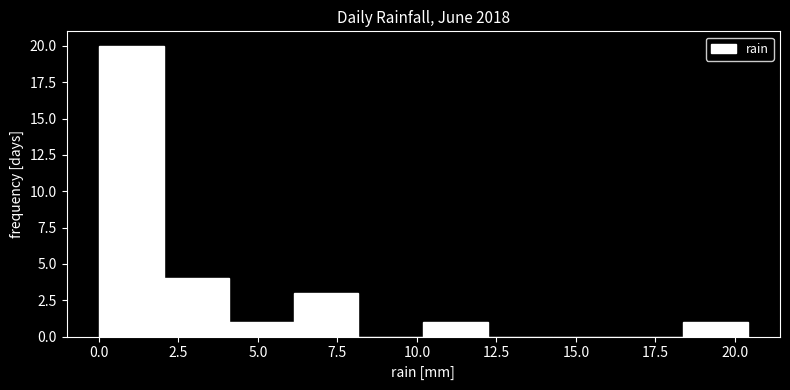

Which range on the x-axis has the tallest bar?

0.0 to 2.0